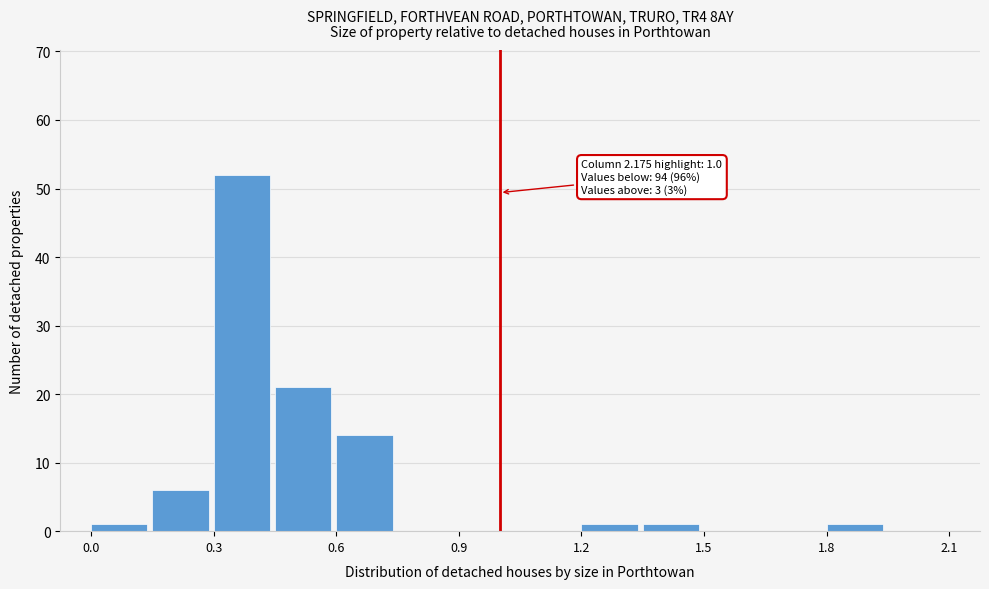

Around what value on the x-axis is the tallest bar? Give the approximate position of its centre, as read against the axis.

0.35